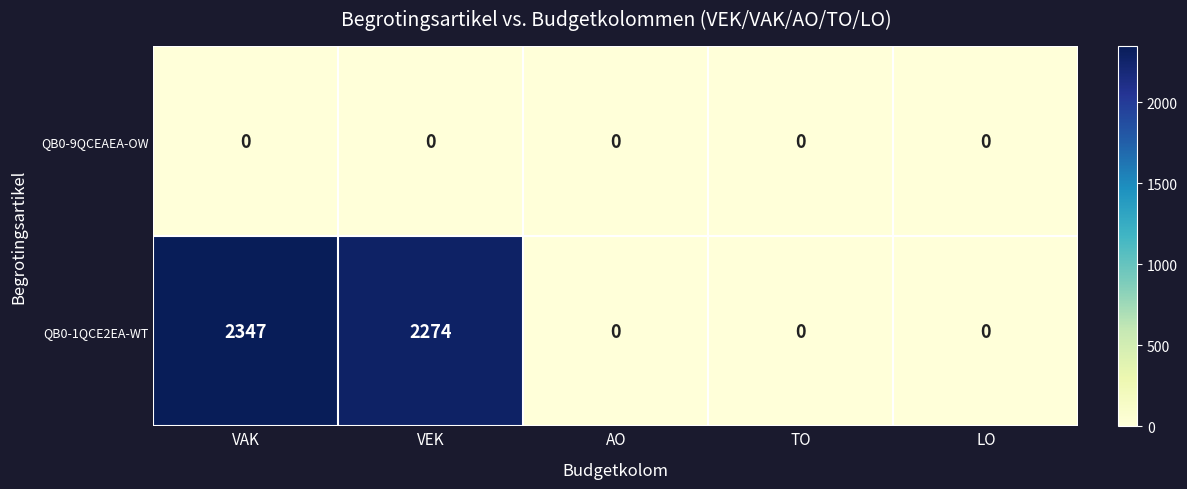

What is the greatest value displayed?

2347